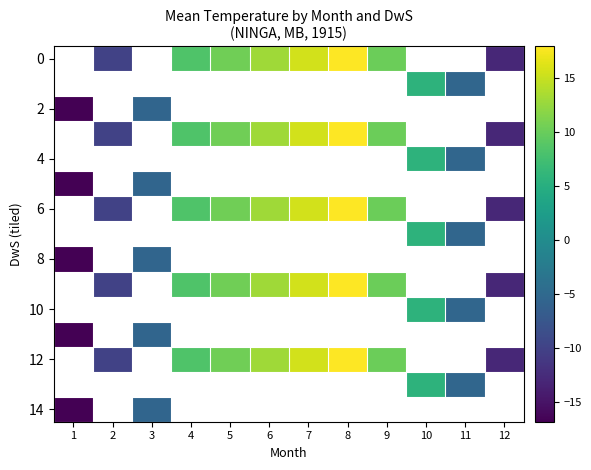

How many negative values does the 4 series have?

1